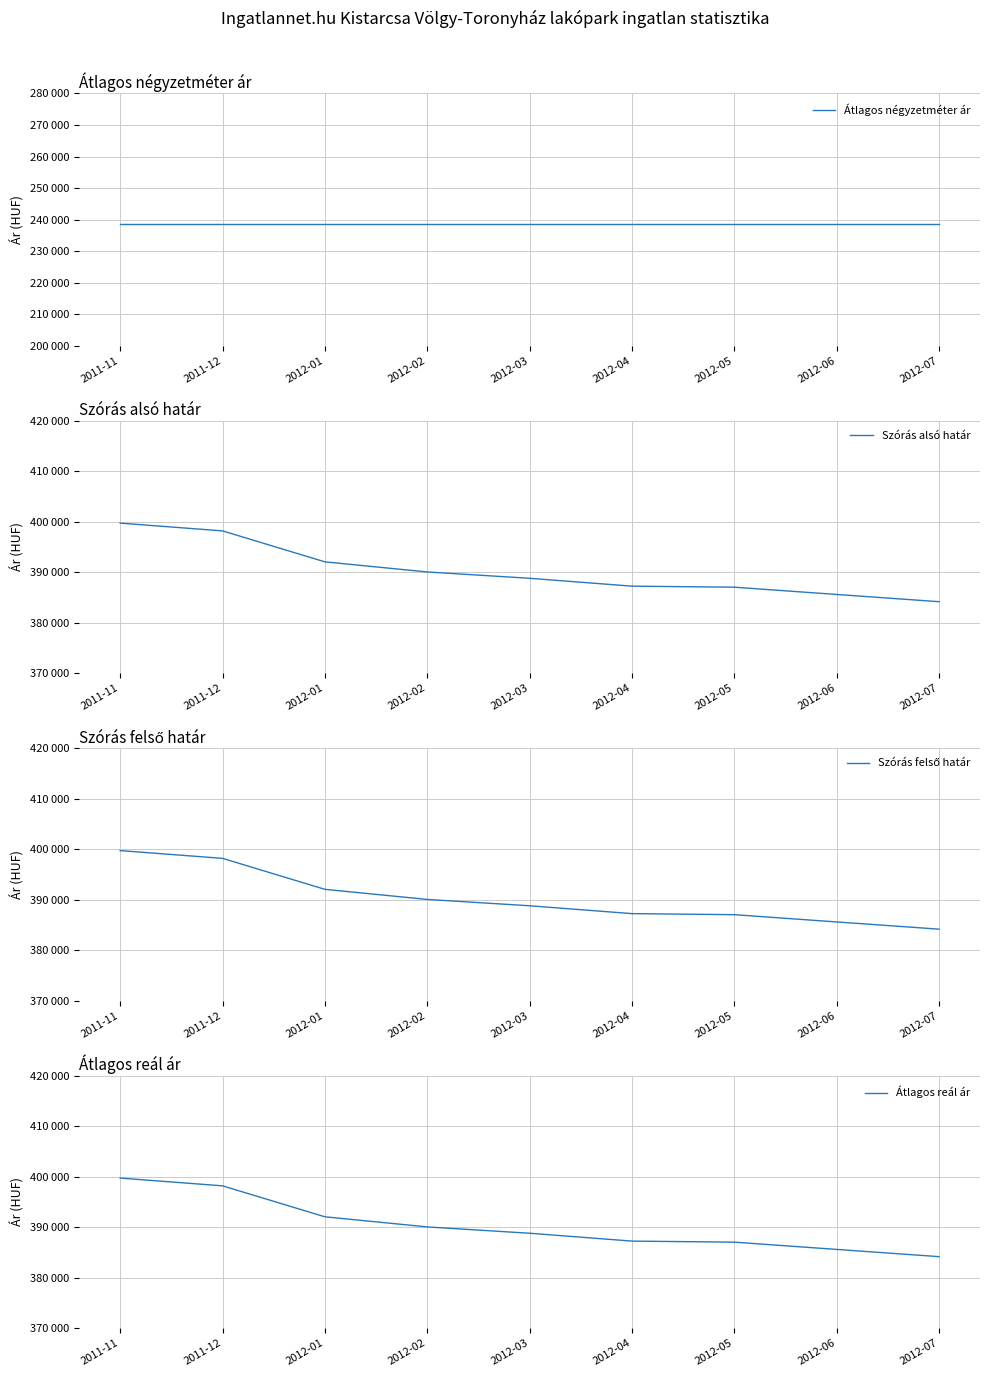

What is the minimum value for Szórás alsó határ?

384170